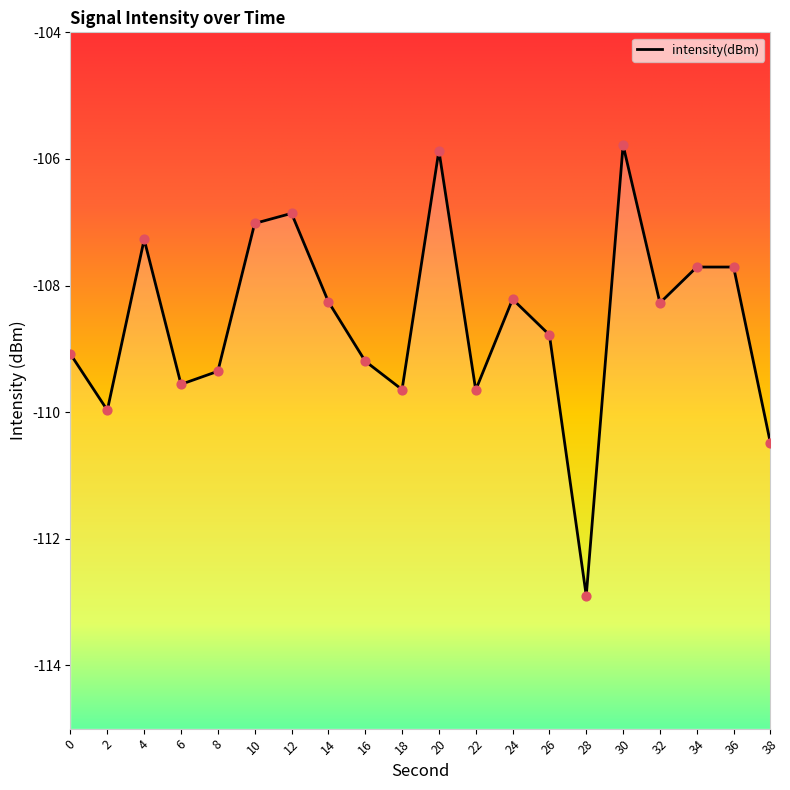

What is the change in value from 6 to 8?

+0.2